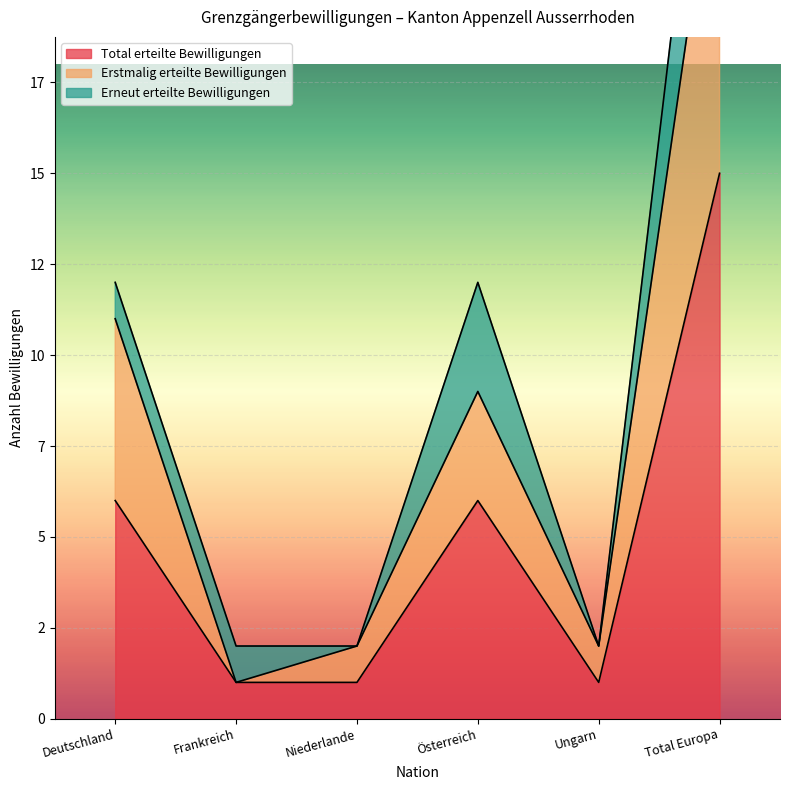

What is the sum of all Erstmalig erteilte Bewilligungen values?

50